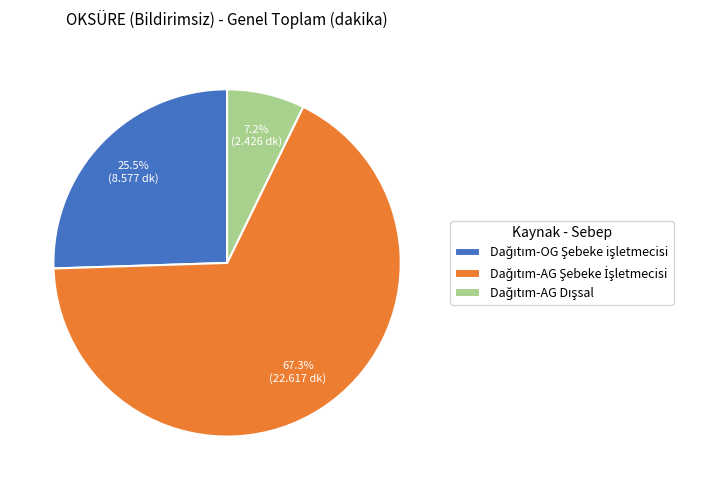

Does any single category account for the majority?

Yes